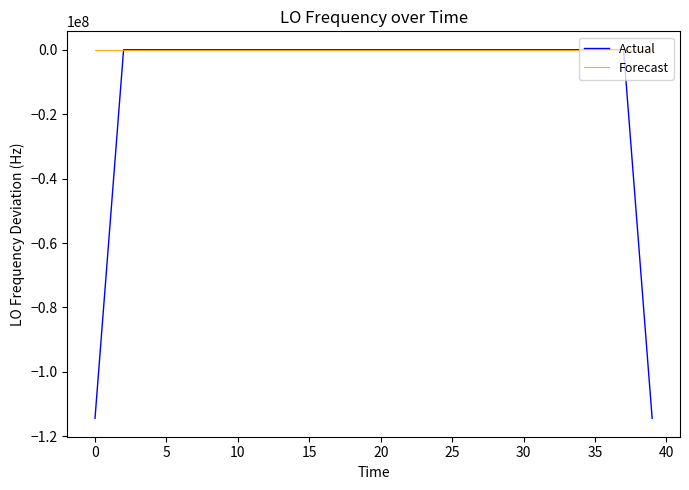

Which series has the largest total across all categories?

Forecast